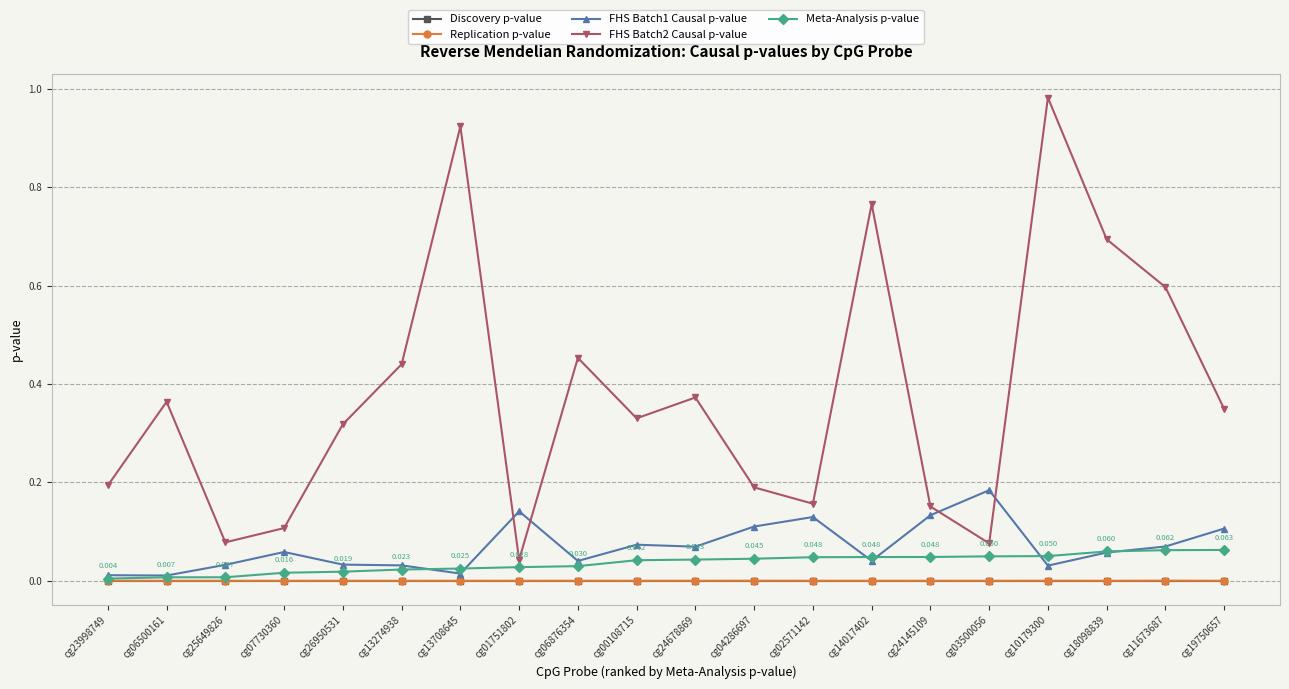

Between cg25649826 and cg24678869, which series saw the biggest shift?

FHS Batch2 Causal p-value